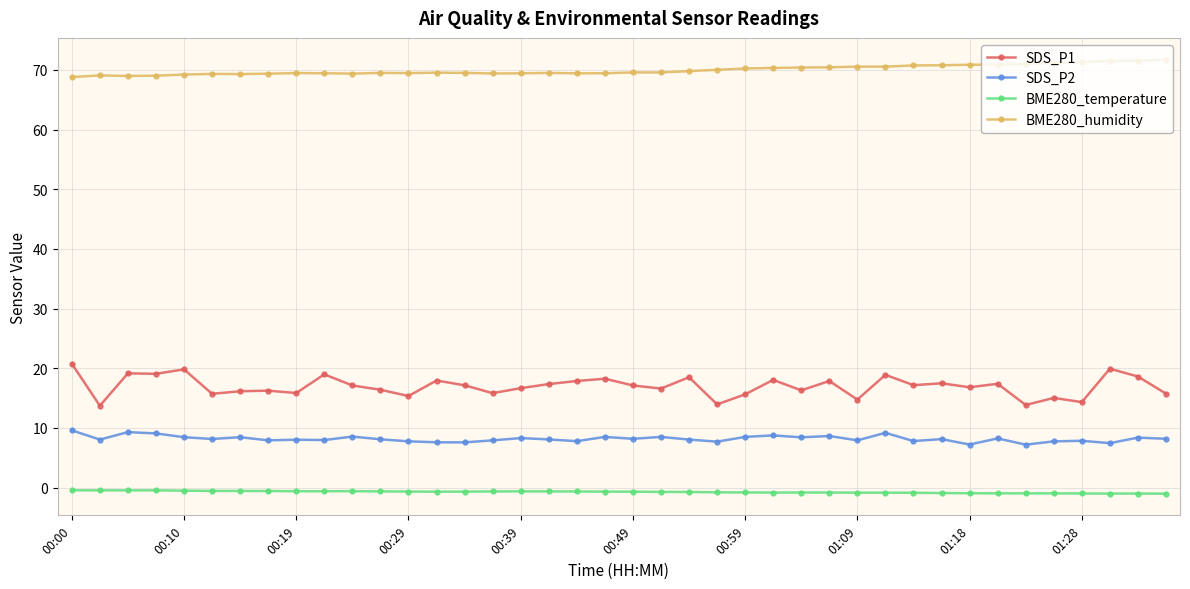

What is the value of the BME280_humidity point at the 38th from the left?

71.5